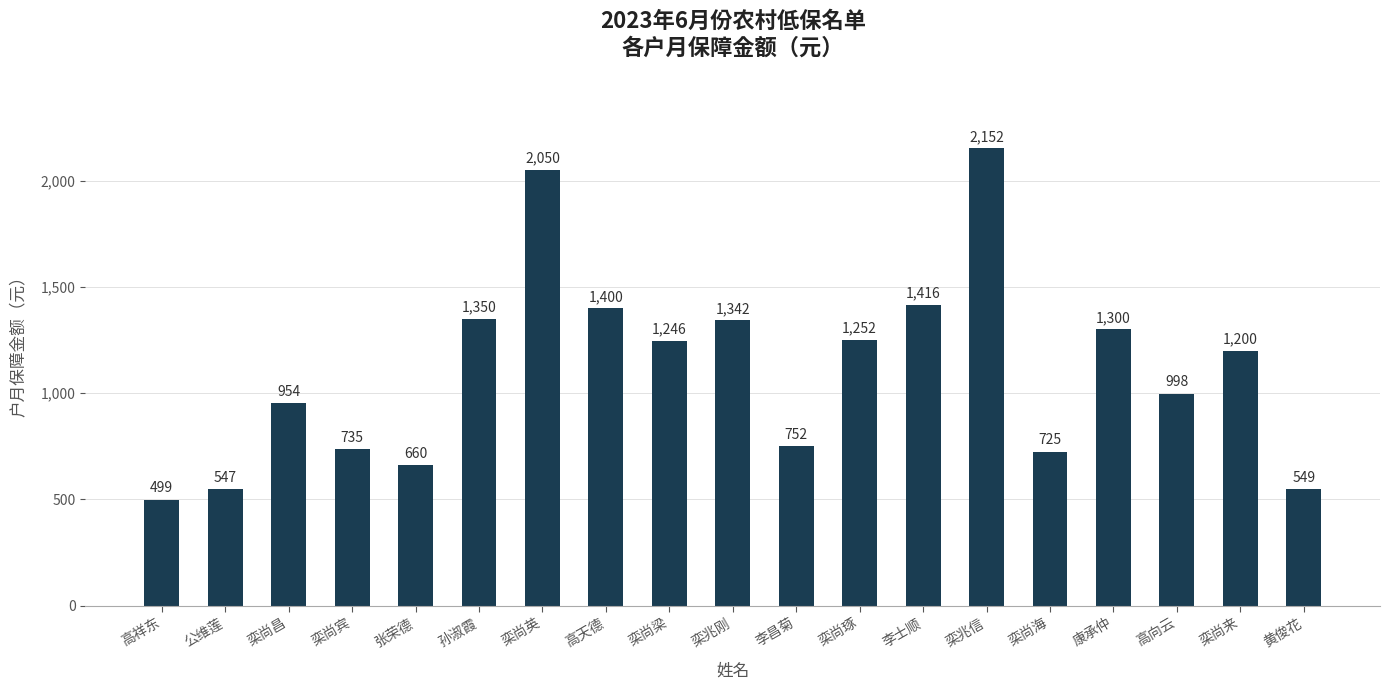

Reading left to right, transcribe all the data shown in this chart.

高祥东=499	公维莲=547	栾尚昌=954	栾尚宾=735	张荣德=660	孙淑霞=1350	栾尚英=2050	高天德=1400	栾尚梁=1246	栾兆刚=1342	李昌菊=752	栾尚琢=1252	李士顺=1416	栾兆信=2152	栾尚海=725	康承仲=1300	高向云=998	栾尚来=1200	黄俊花=549